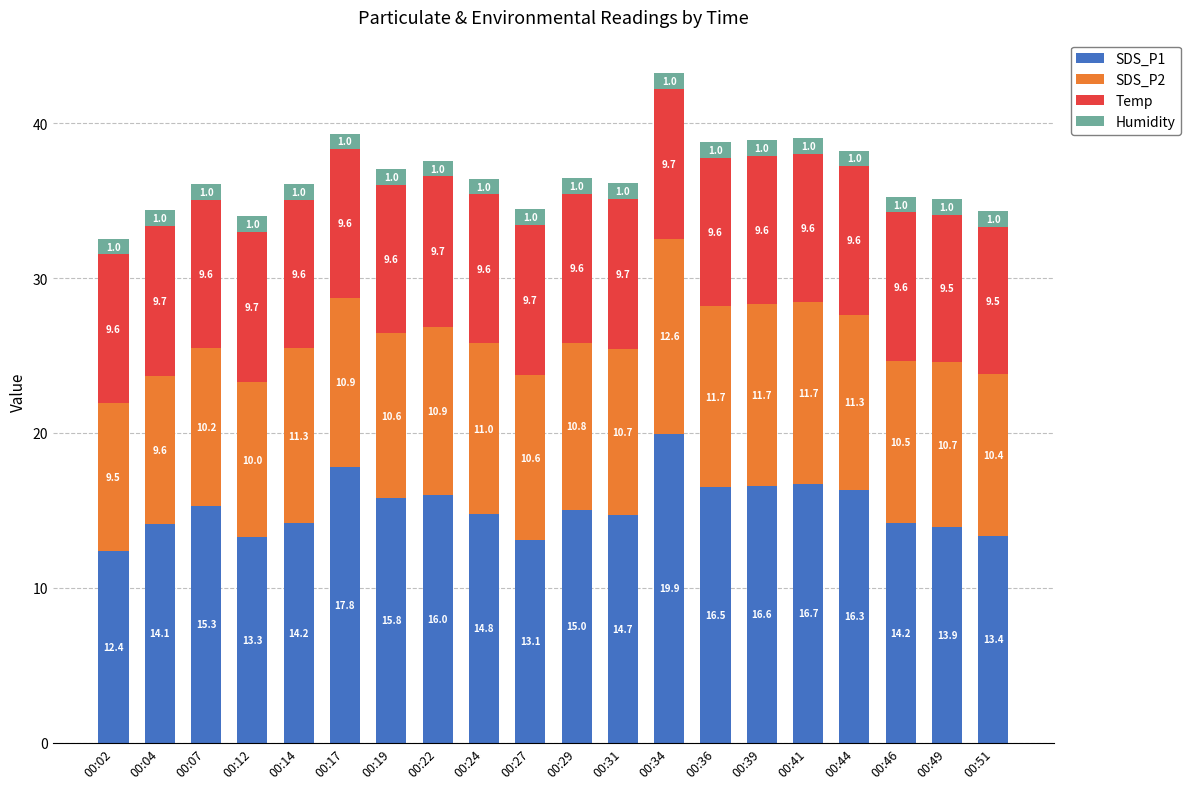

Read the SDS_P1 value at 00:07.

15.3